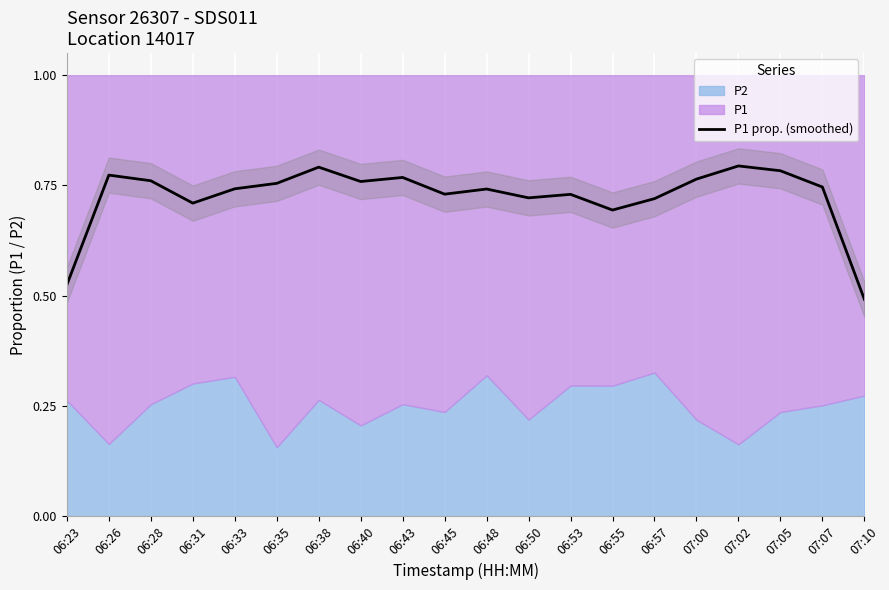

List the labels in order of value, largest first.

07:02, 06:38, 07:05, 06:26, 06:43, 07:00, 06:28, 06:40, 06:35, 07:07, 06:33, 06:48, 06:45, 06:53, 06:50, 06:57, 06:31, 06:55, 06:23, 07:10